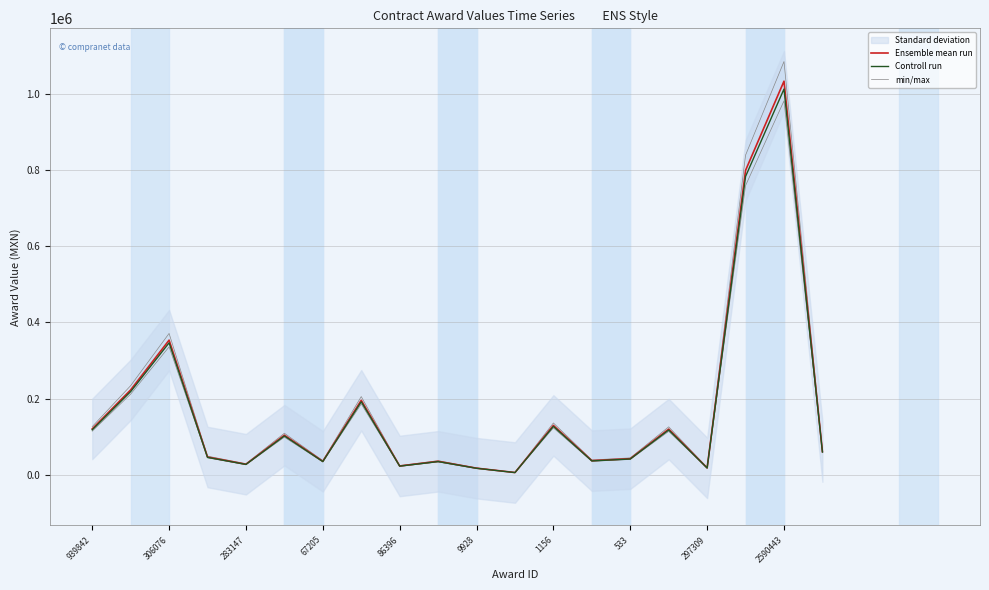

Is it true that Controll run equals 150252.8 at 306076?

False